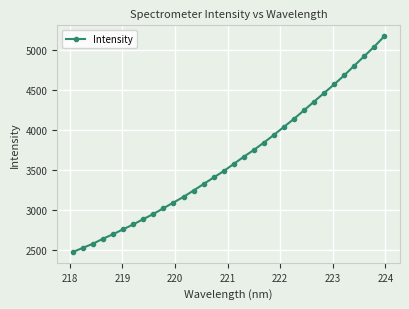

What is the value of the 3rd point from the left?

2577.1